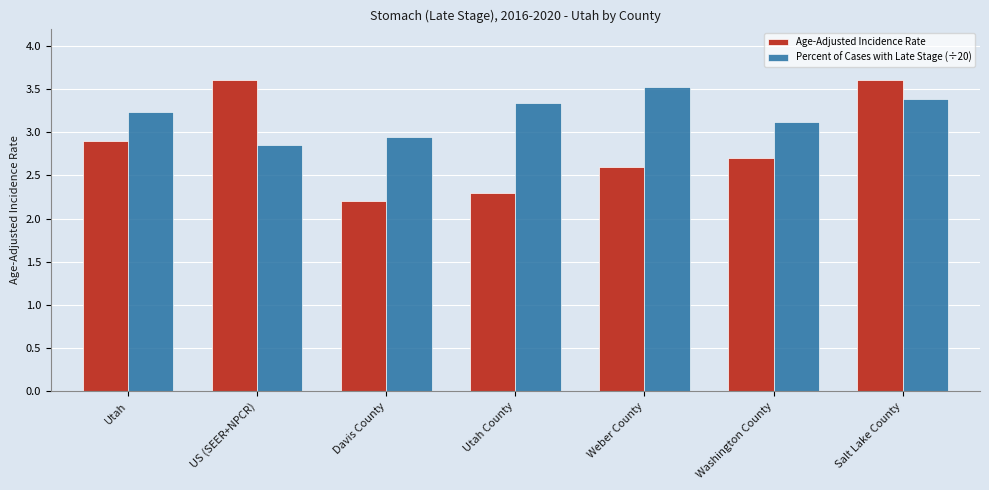

What is the approximate value of Age-Adjusted Incidence Rate at Salt Lake County?

3.6